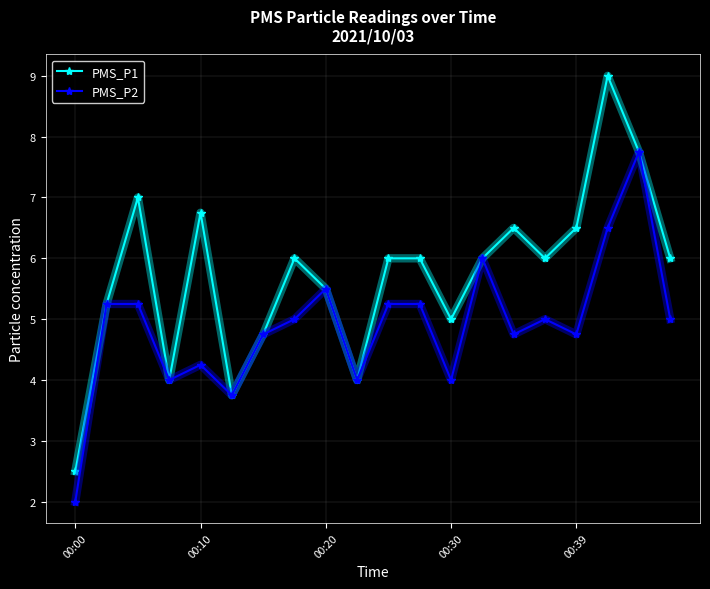

Rank the series by their average value, from lowest to highest.

PMS_P2, PMS_P1